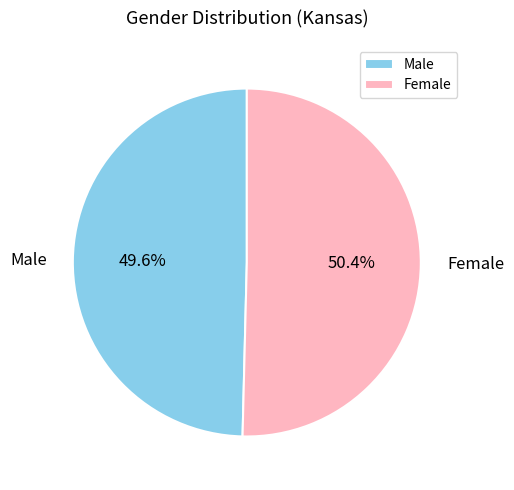

To the nearest percent, what is the difference between the Female and Male slice percentages?

1%